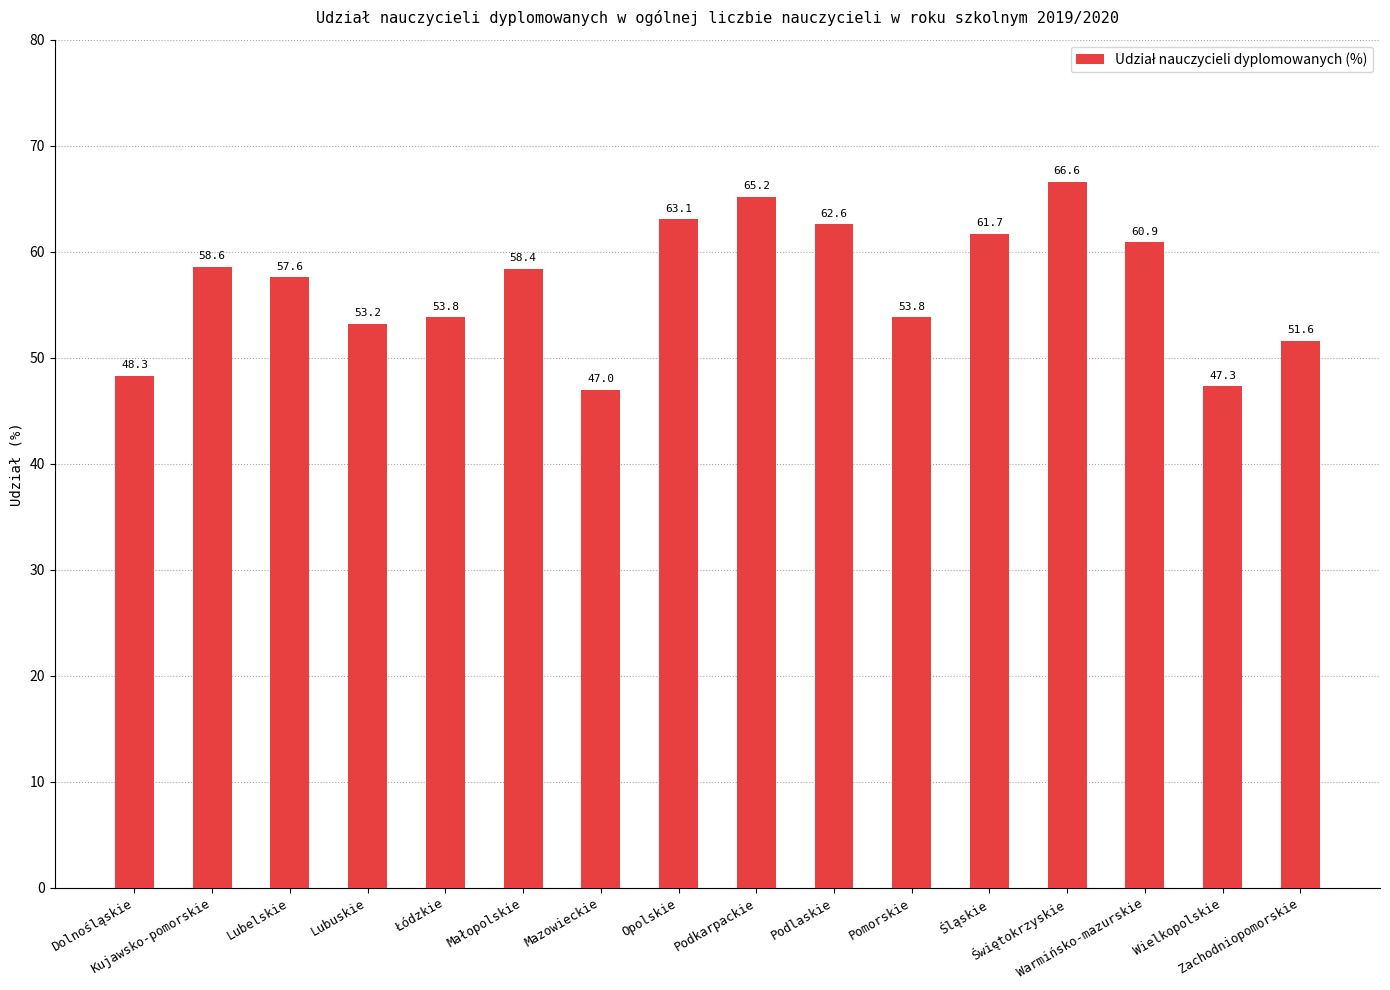

How many data points are less than 58?

8